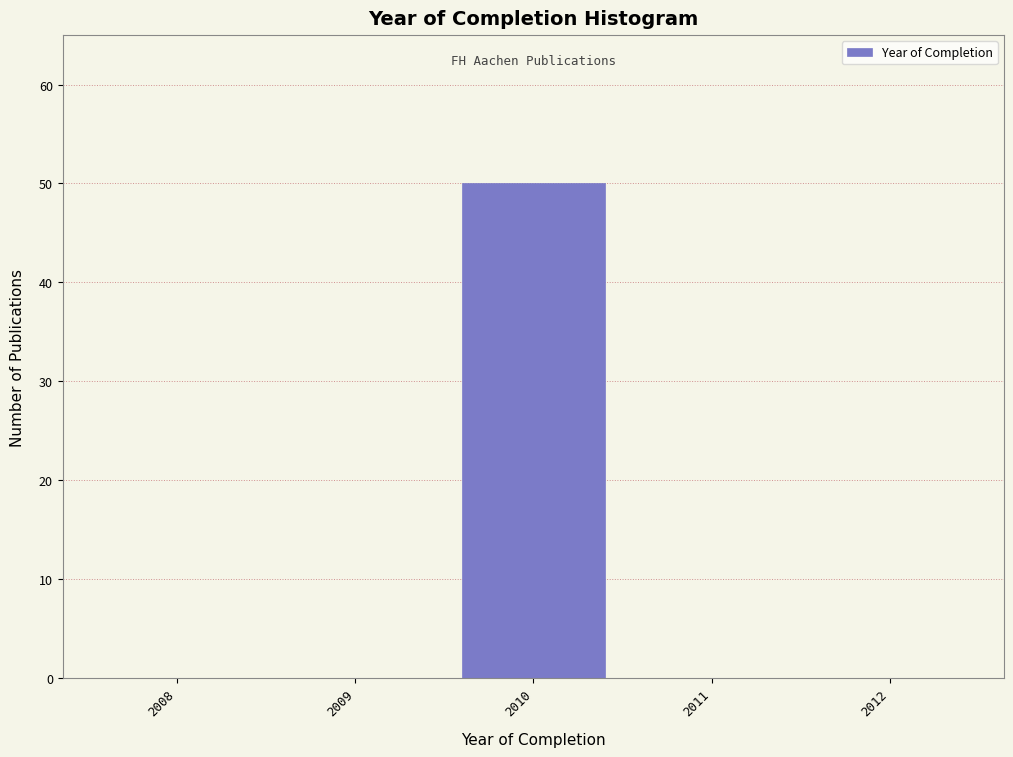

Reading right to left, transcribe all the data shown in this chart.

2012=0	2011=0	2010=50	2009=0	2008=0